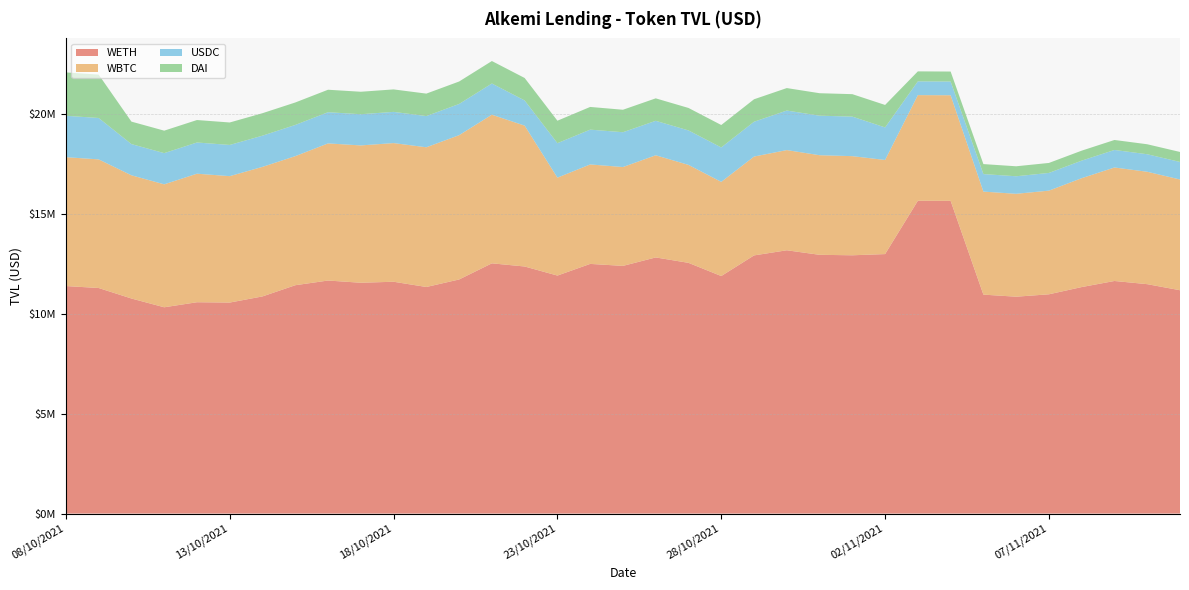

Reading left to right, extract all data points from this chart.

WETH: 08/10/2021=11388209.5	09/10/2021=11290156.0	10/10/2021=10764636.9	11/10/2021=10325704.2	12/10/2021=10578098.1	13/10/2021=10561920.5	14/10/2021=10869625.3	15/10/2021=11429814.3	16/10/2021=11664675.0	17/10/2021=11553390.3	18/10/2021=11603700.4	19/10/2021=11341063.8	20/10/2021=11717515.6	21/10/2021=12525398.9	22/10/2021=12367419.2	23/10/2021=11912971.7	24/10/2021=12496990.2	25/10/2021=12397484.8	26/10/2021=12820420.7	27/10/2021=12549710.4	28/10/2021=11888841.0	29/10/2021=12921824.1	30/10/2021=13179046.0	31/10/2021=12951871.4	01/11/2021=12928420.3	02/11/2021=12988551.2	03/11/2021=15657071.6	04/11/2021=15653722.6	05/11/2021=10959253.6	06/11/2021=10855185.0	07/11/2021=10975498.4	08/11/2021=11337744.1	09/11/2021=11641682.3	10/11/2021=11482594.0	11/11/2021=11178534.9
WBTC: 08/10/2021=6450173.3	09/10/2021=6438281.8	10/10/2021=6167788.4	11/10/2021=6154196.5	12/10/2021=6433784.6	13/10/2021=6327408.6	14/10/2021=6484894.6	15/10/2021=6460406.7	16/10/2021=6863557.3	17/10/2021=6874004.0	18/10/2021=6940952.3	19/10/2021=6993297.9	20/10/2021=7223011.7	21/10/2021=7439583.0	22/10/2021=7050698.3	23/10/2021=4901547.5	24/10/2021=4978371.0	25/10/2021=4948141.4	26/10/2021=5113396.5	27/10/2021=4903159.8	28/10/2021=4713882.2	29/10/2021=4948060.8	30/10/2021=5015049.6	31/10/2021=4985142.4	01/11/2021=4961845.5	02/11/2021=4710722.2	03/11/2021=5288329.0	04/11/2021=5285224.5	05/11/2021=5156513.0	06/11/2021=5150723.5	07/11/2021=5188648.9	08/11/2021=5450434.9	09/11/2021=5680672.4	10/11/2021=5626469.3	11/11/2021=5543904.0
USDC: 08/10/2021=2071968.6	09/10/2021=2071968.6	10/10/2021=1561630.0	11/10/2021=1561630.0	12/10/2021=1561630.0	13/10/2021=1561630.0	14/10/2021=1561630.0	15/10/2021=1561630.0	16/10/2021=1561630.0	17/10/2021=1561630.0	18/10/2021=1561630.0	19/10/2021=1561630.0	20/10/2021=1561630.0	21/10/2021=1561630.0	22/10/2021=1260267.2	23/10/2021=1725066.5	24/10/2021=1742317.2	25/10/2021=1742317.2	26/10/2021=1725066.5	27/10/2021=1725066.5	28/10/2021=1723417.4	29/10/2021=1742317.2	30/10/2021=1978816.6	31/10/2021=1978816.6	01/11/2021=1978767.1	02/11/2021=1628816.6	03/11/2021=688287.9	04/11/2021=686340.7	05/11/2021=877539.9	06/11/2021=877539.9	07/11/2021=886315.3	08/11/2021=877539.9	09/11/2021=877539.9	10/11/2021=876654.4	11/11/2021=877539.9
DAI: 08/10/2021=2171530.5	09/10/2021=2171530.5	10/10/2021=1124799.4	11/10/2021=1124799.4	12/10/2021=1124799.4	13/10/2021=1124799.4	14/10/2021=1124799.4	15/10/2021=1124799.4	16/10/2021=1124799.4	17/10/2021=1124799.4	18/10/2021=1124799.4	19/10/2021=1124799.4	20/10/2021=1124451.8	21/10/2021=1124799.4	22/10/2021=1124799.4	23/10/2021=1124799.4	24/10/2021=1136047.4	25/10/2021=1124799.4	26/10/2021=1124799.4	27/10/2021=1124799.4	28/10/2021=1122840.0	29/10/2021=1124799.4	30/10/2021=1124799.4	31/10/2021=1124799.4	01/11/2021=1124230.2	02/11/2021=1124799.4	03/11/2021=500000.0	04/11/2021=500000.0	05/11/2021=500000.0	06/11/2021=500000.0	07/11/2021=500000.0	08/11/2021=500000.0	09/11/2021=500000.0	10/11/2021=500000.0	11/11/2021=500000.0